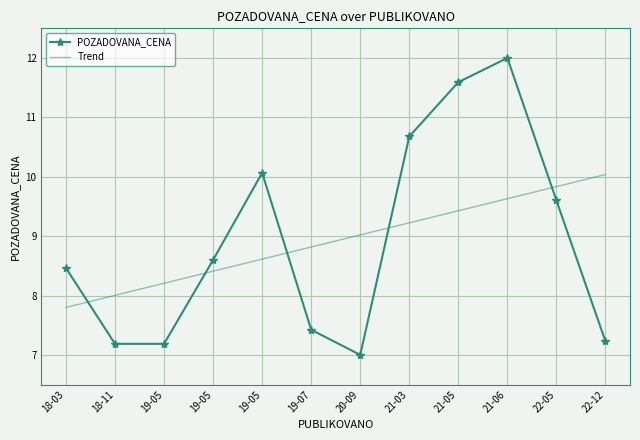

Read the Trend value at 22-12.

10.0